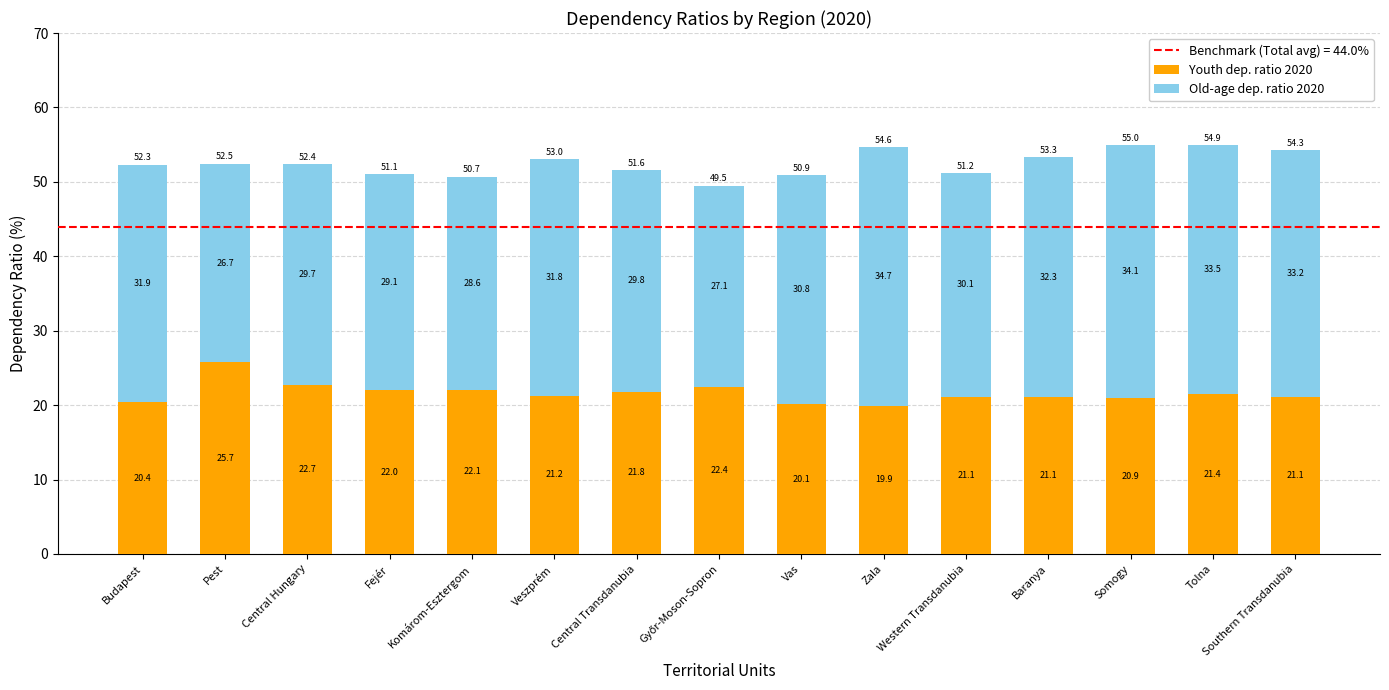

What is the total value across all series at Budapest?

52.3